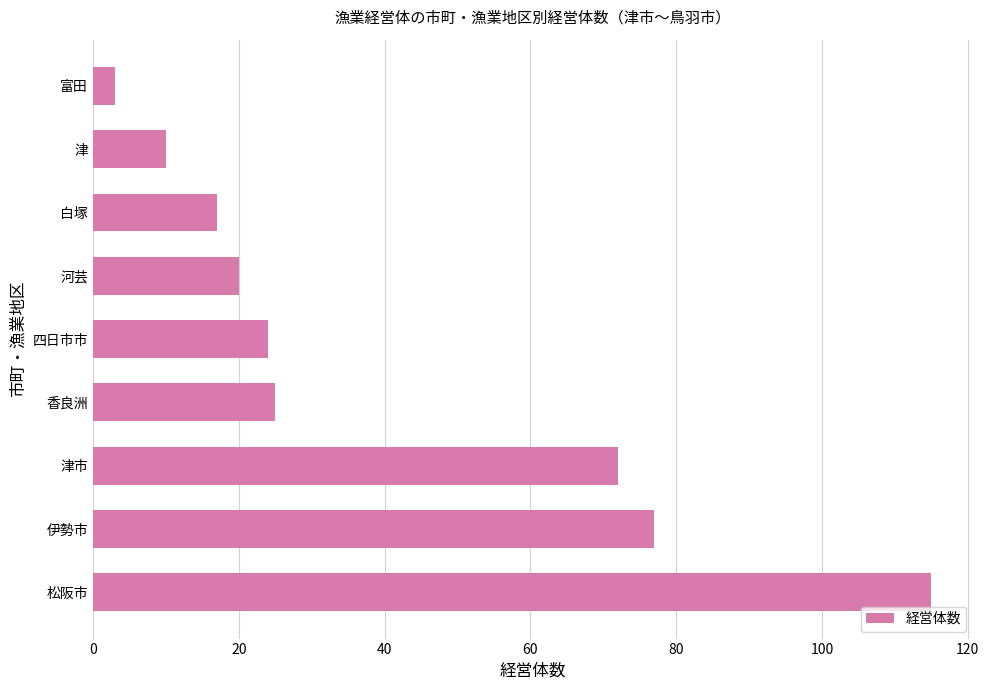

List the labels in order of value, smallest first.

富田, 津, 白塚, 河芸, 四日市市, 香良洲, 津市, 伊勢市, 松阪市